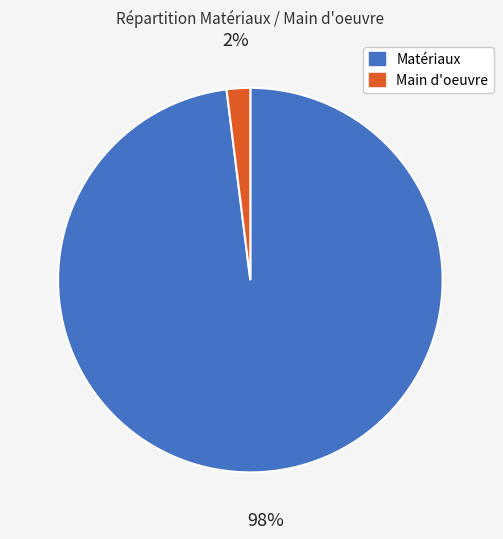

Between Matériaux and Main d'oeuvre, which is larger?

Matériaux